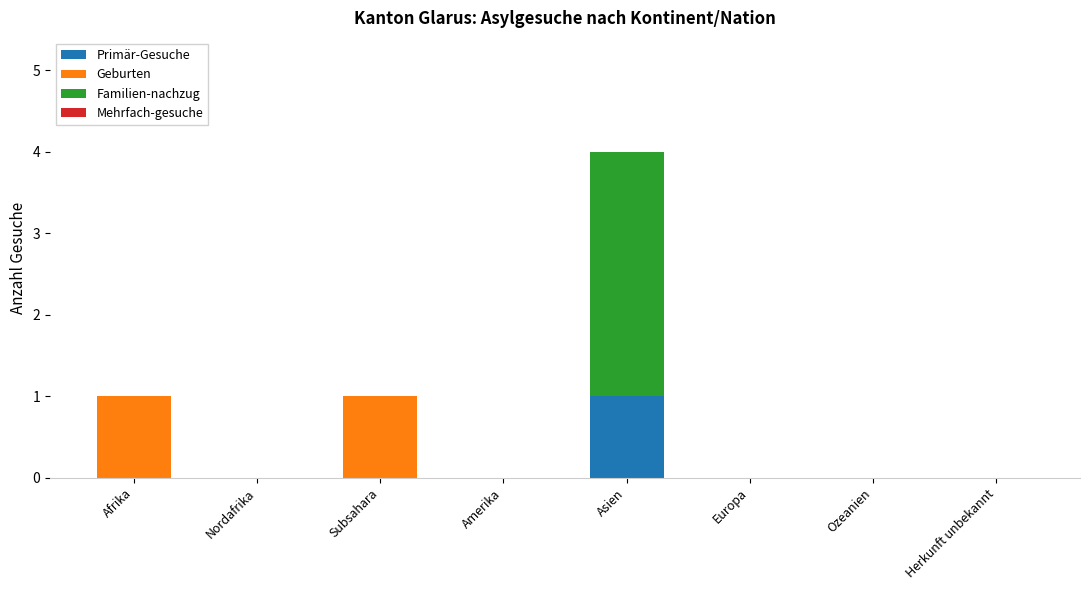

Reading left to right, transcribe the values for Primär-Gesuche.

Afrika=0	Nordafrika=0	Subsahara=0	Amerika=0	Asien=1	Europa=0	Ozeanien=0	Herkunft unbekannt=0